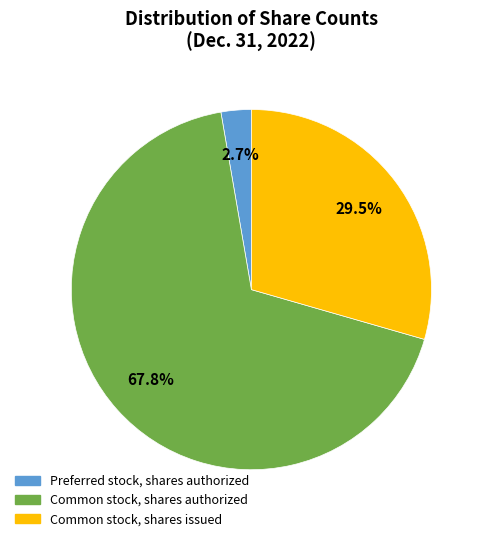

What is the largest slice in the pie chart?

Common stock, shares authorized